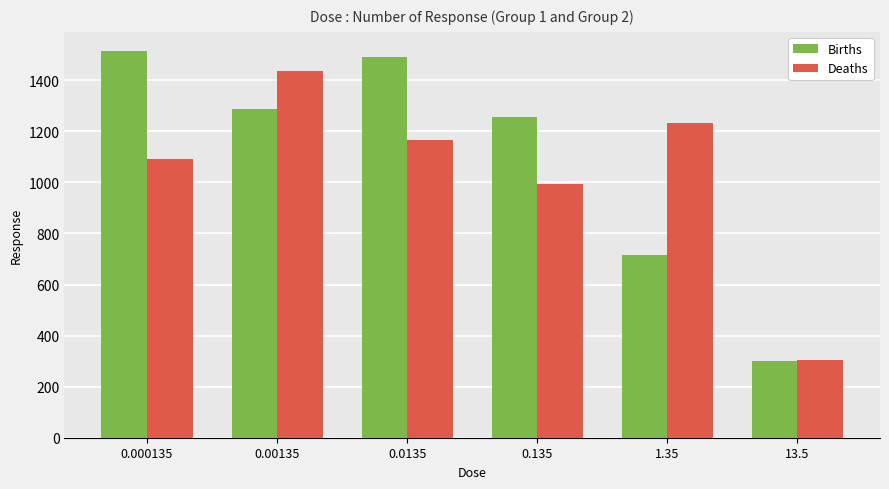

What is the sum of the Deaths values at 13.5 and 0.00135?

1743